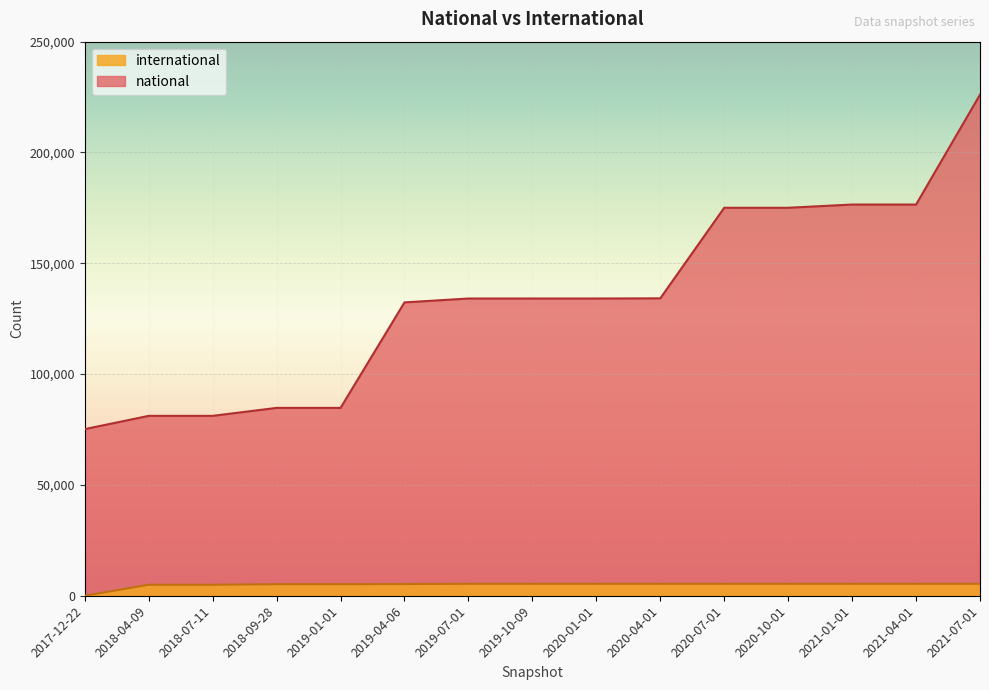

What position from the left is 2020-10-01?

12